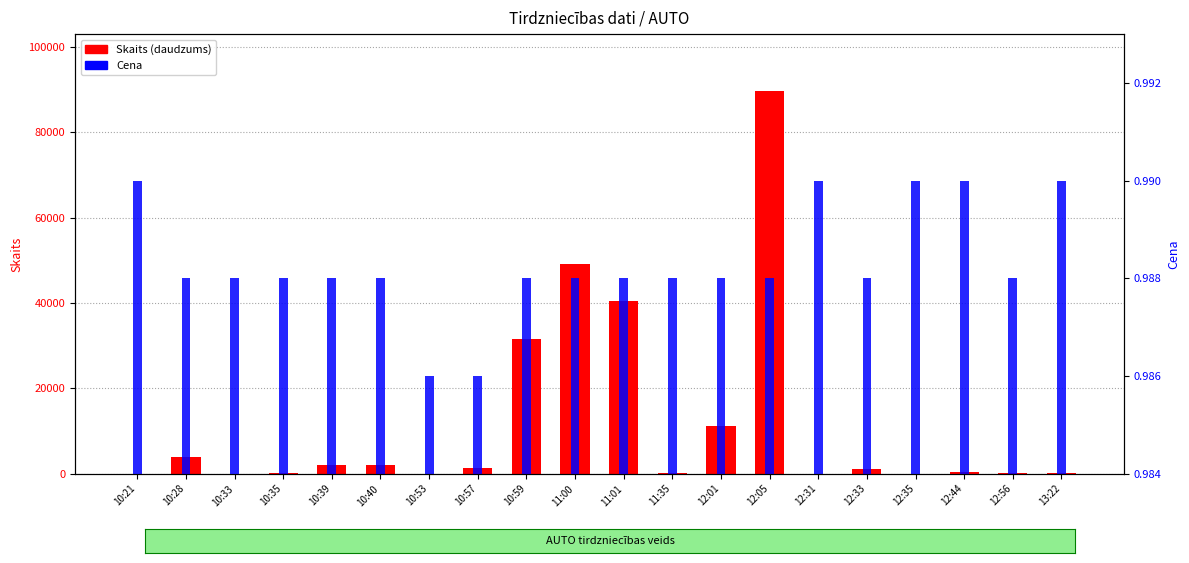

What is the label of the 10th bar from the right?

11:01